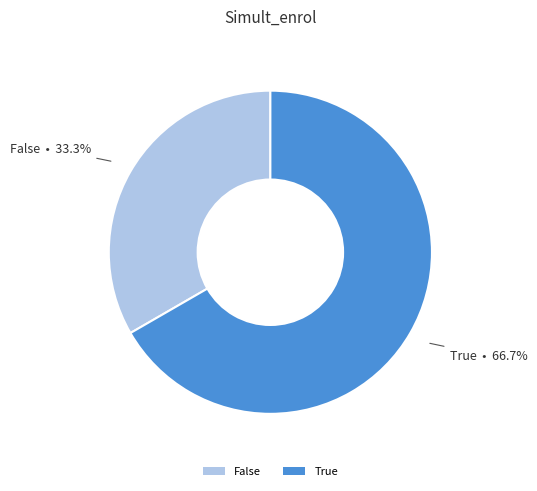

Is True the majority of the pie?

Yes